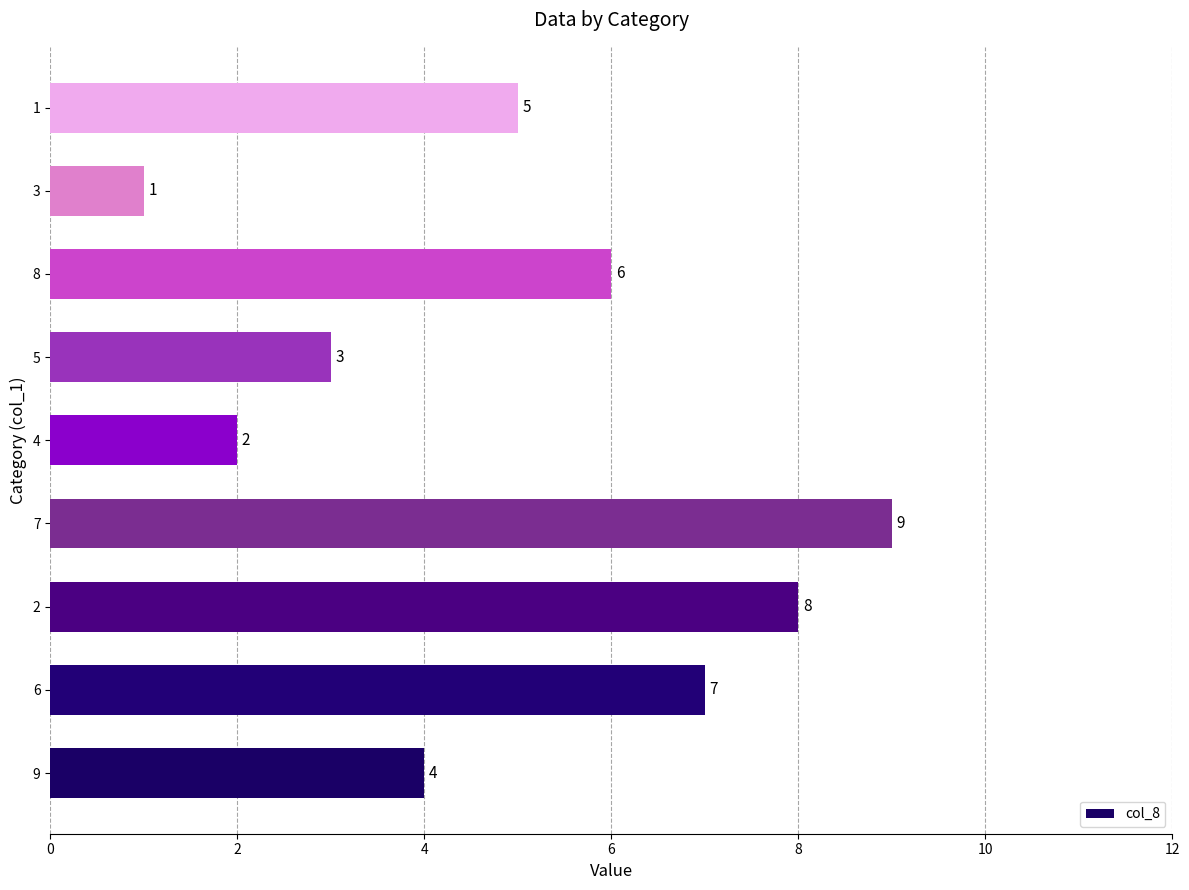

Are the bars grouped side by side (vs. stacked)?

No